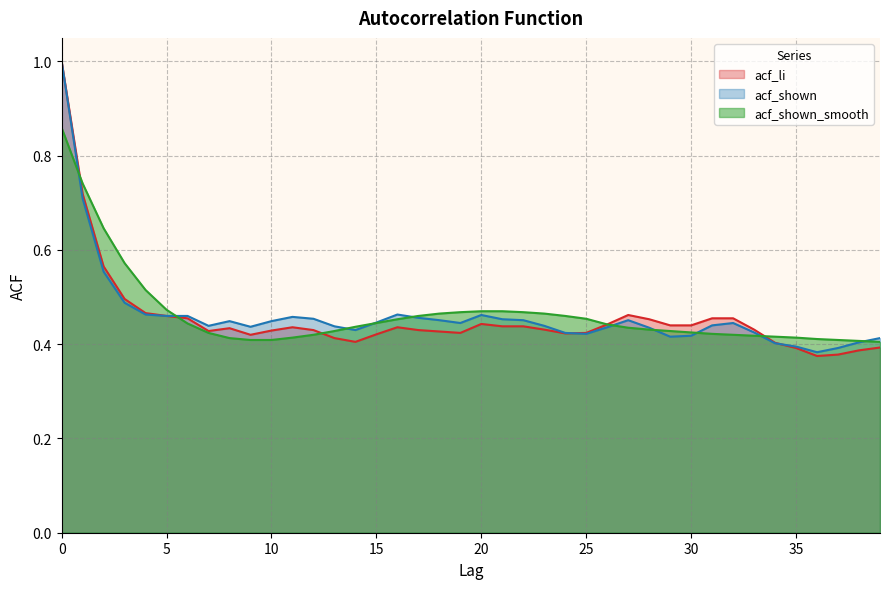

After their last crossing, which series has the higher values: acf_shown_smooth or acf_shown?

acf_shown